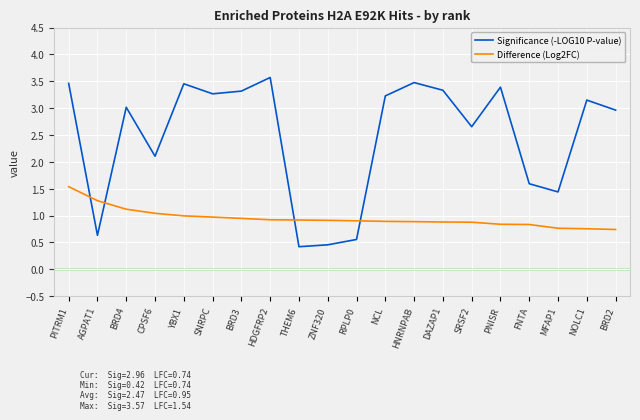

What position from the right is BRD2?

1